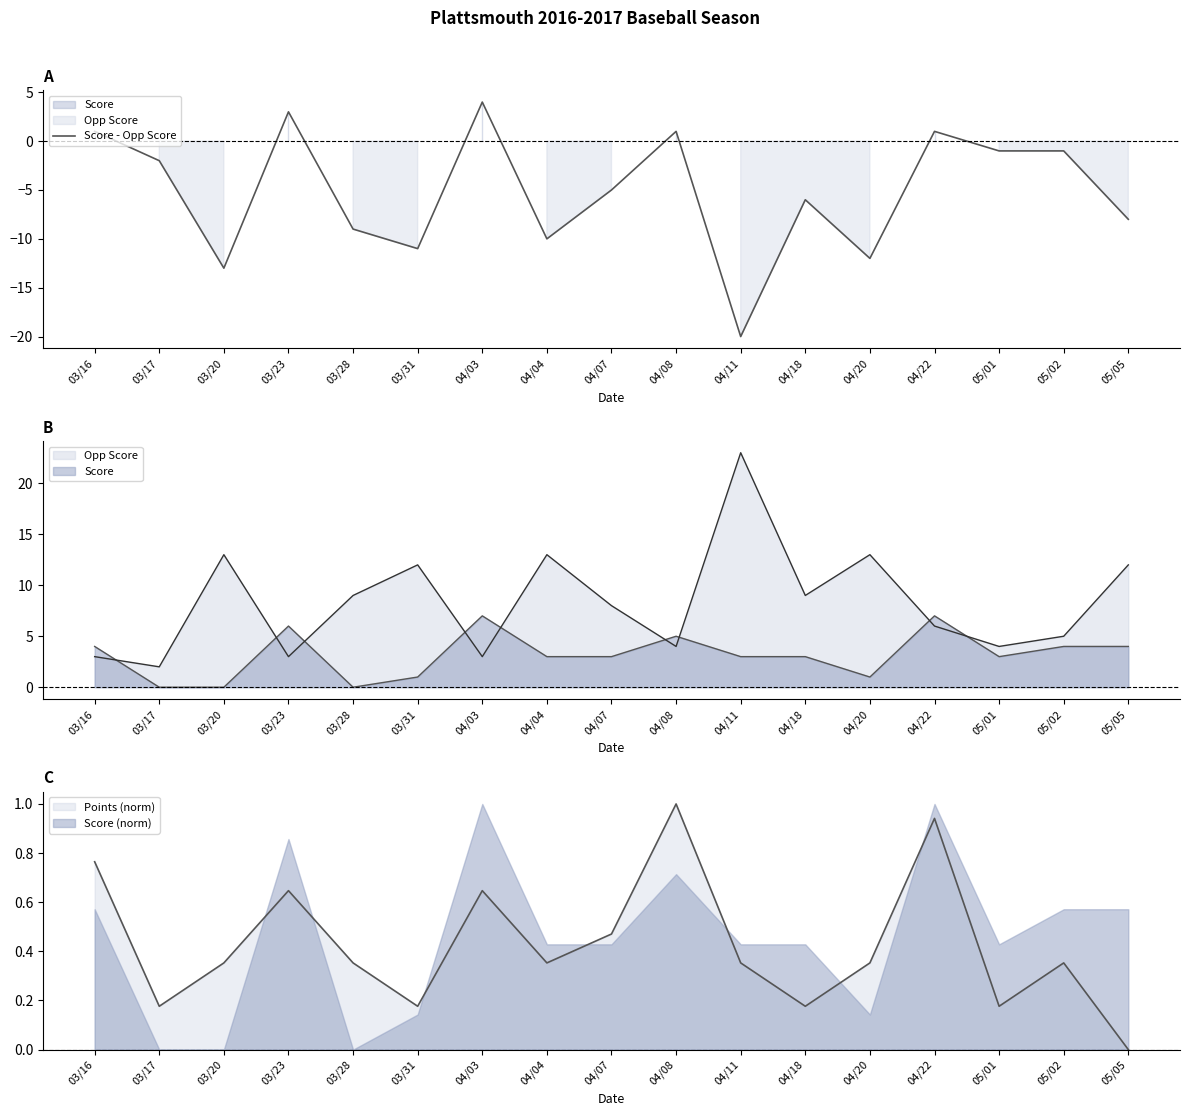

What position from the left is 04/07?

9